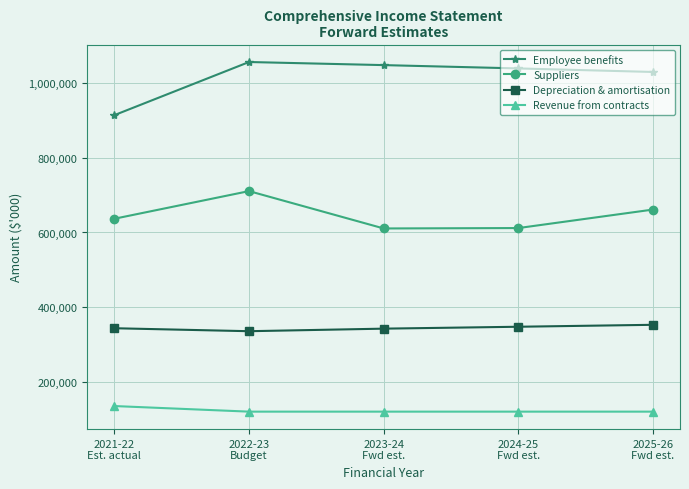

Does the chart display data point markers on the line(s)?

Yes